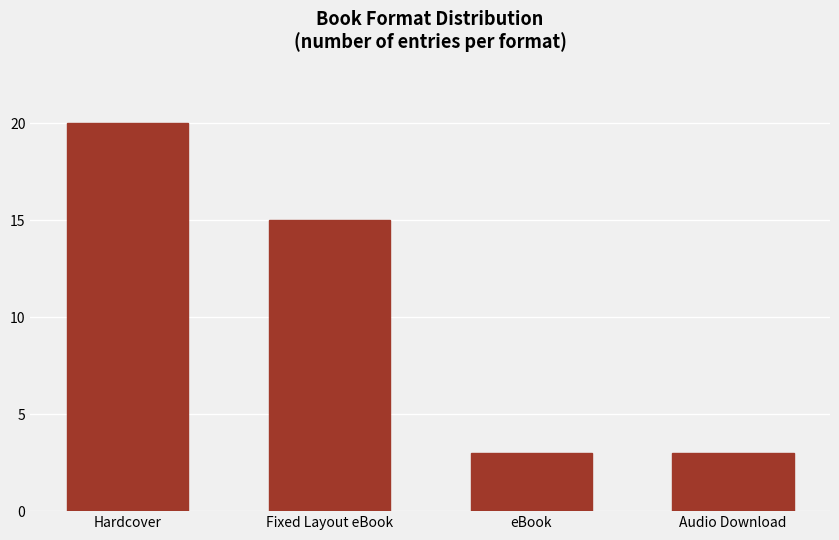

What is the sum of all values?

41